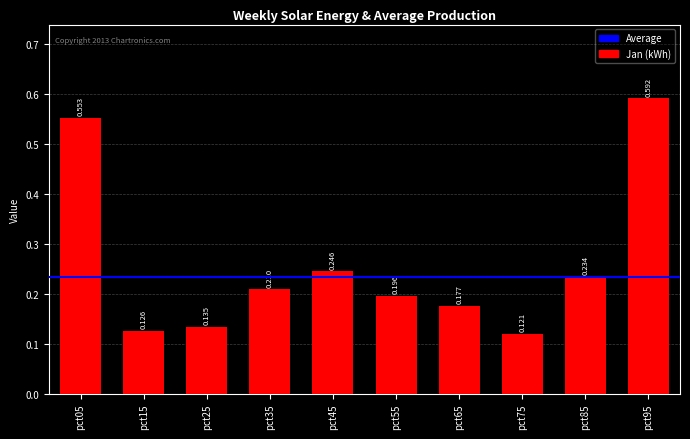

Does the chart contain stacked bars?

No